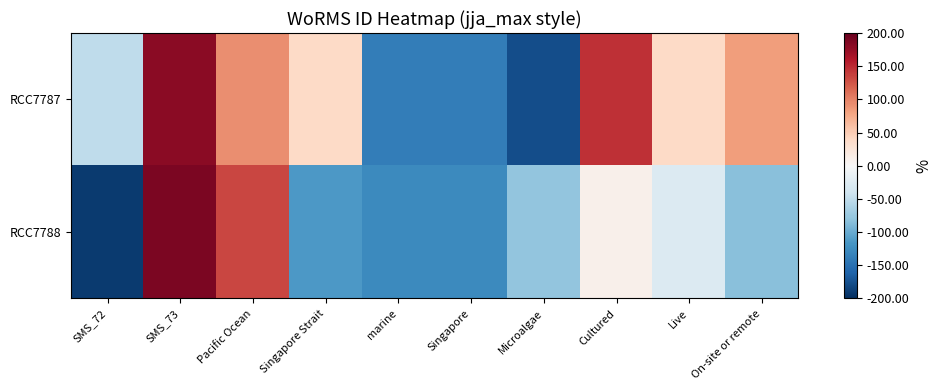

Which has a higher value, Live or On-site or remote?

On-site or remote